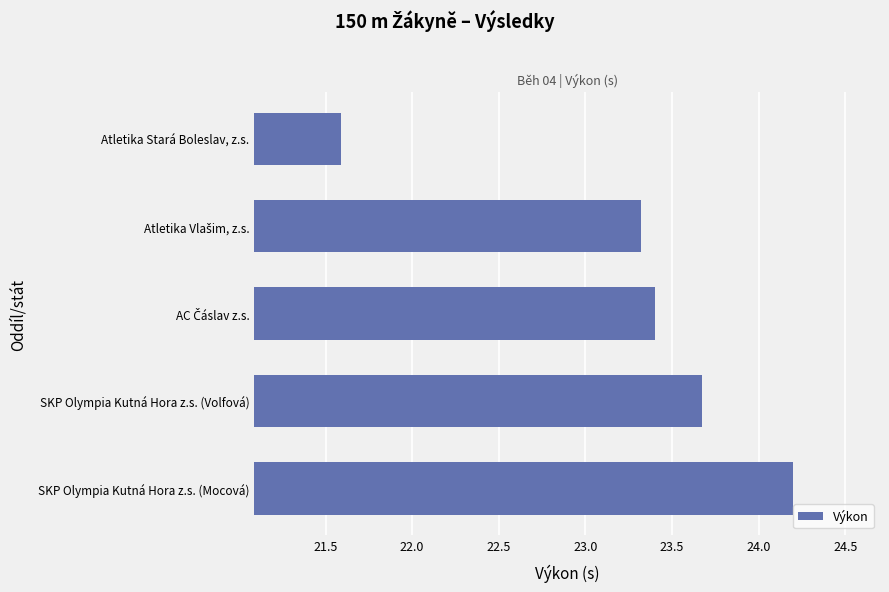

At which label is the value closest to 22?

Atletika Stará Boleslav, z.s.